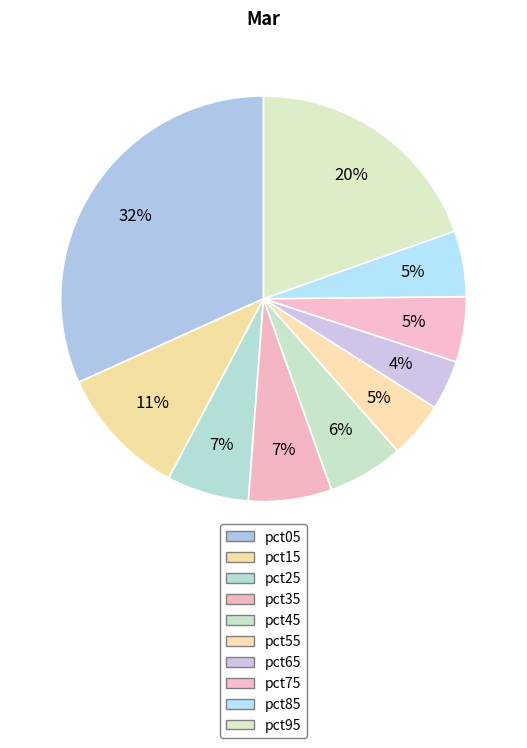

What percentage is NOT represented by pct55?

95.5%